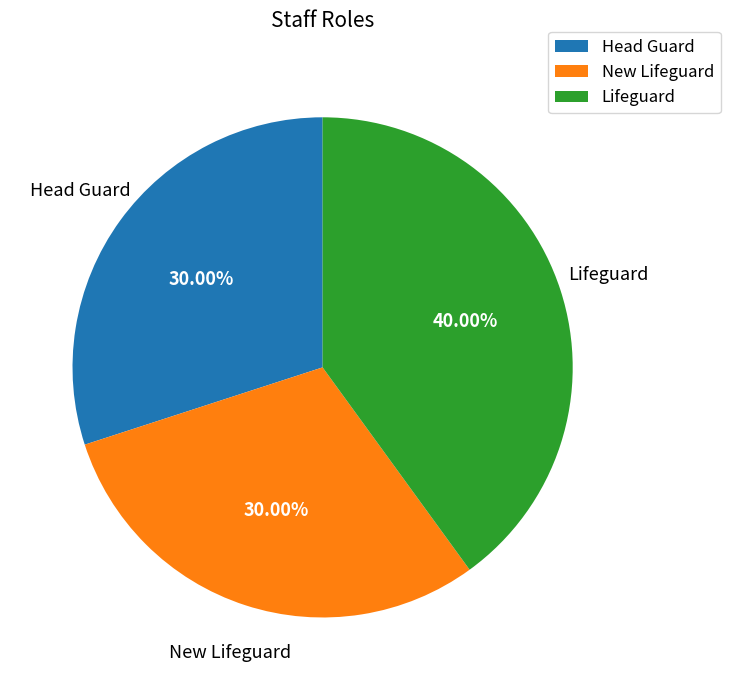

Is there a majority slice in this chart?

No